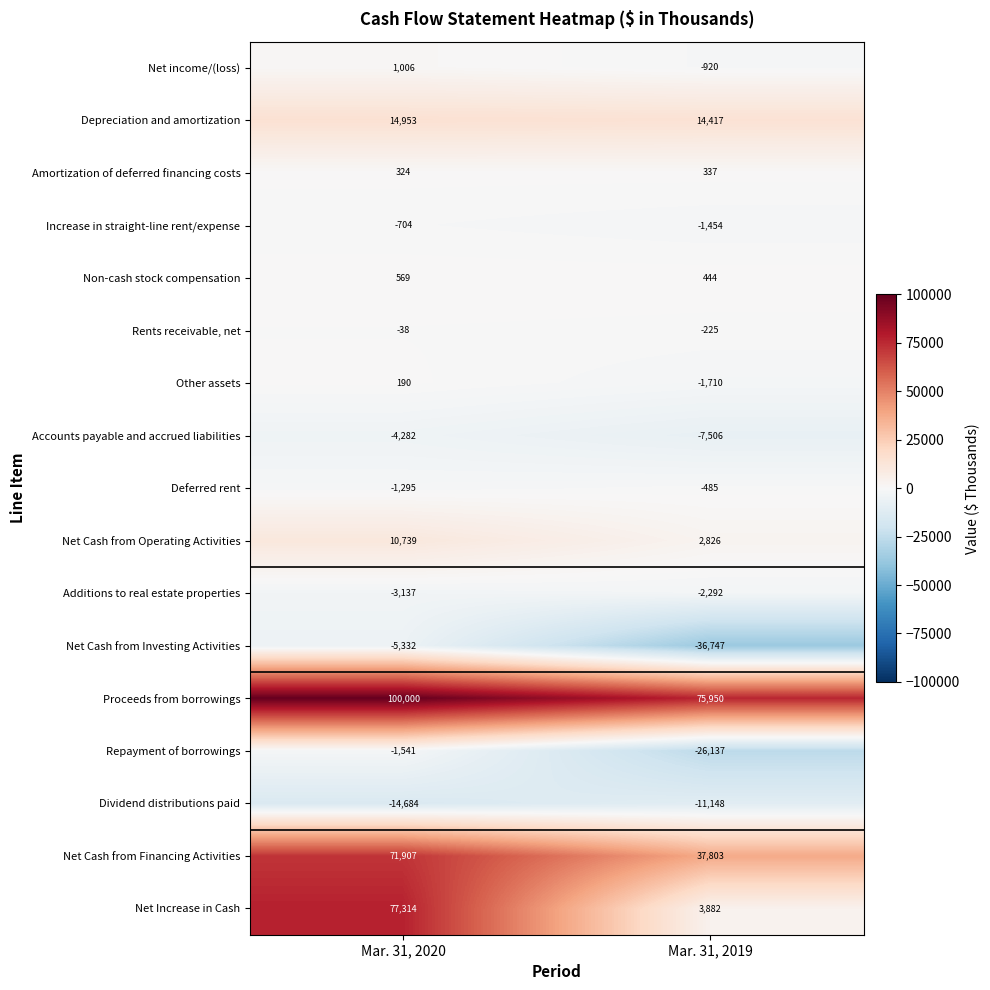

The value of Additions to real estate properties at Mar. 31, 2019 is -3754. True or false?

False